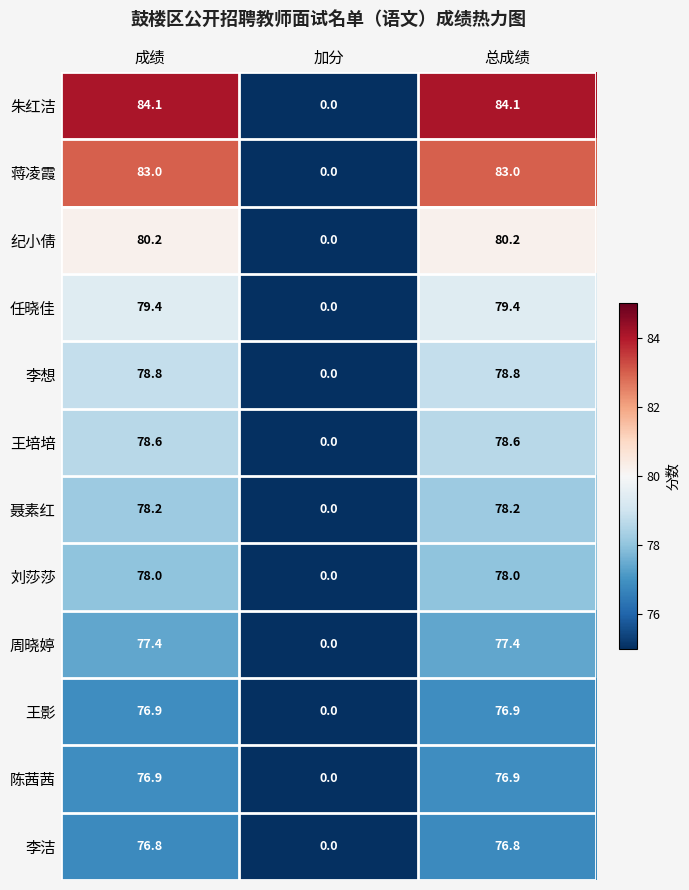

True or false: 陈茜茜 has a value of 0.0 at 加分.

True